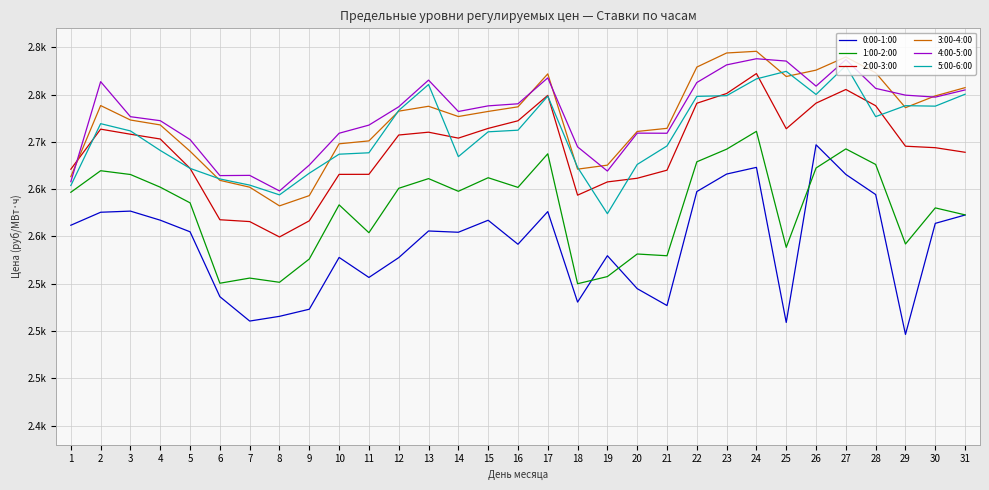

What is the difference between the second highest and minimum values in the 4:00-5:00 series?

138.8